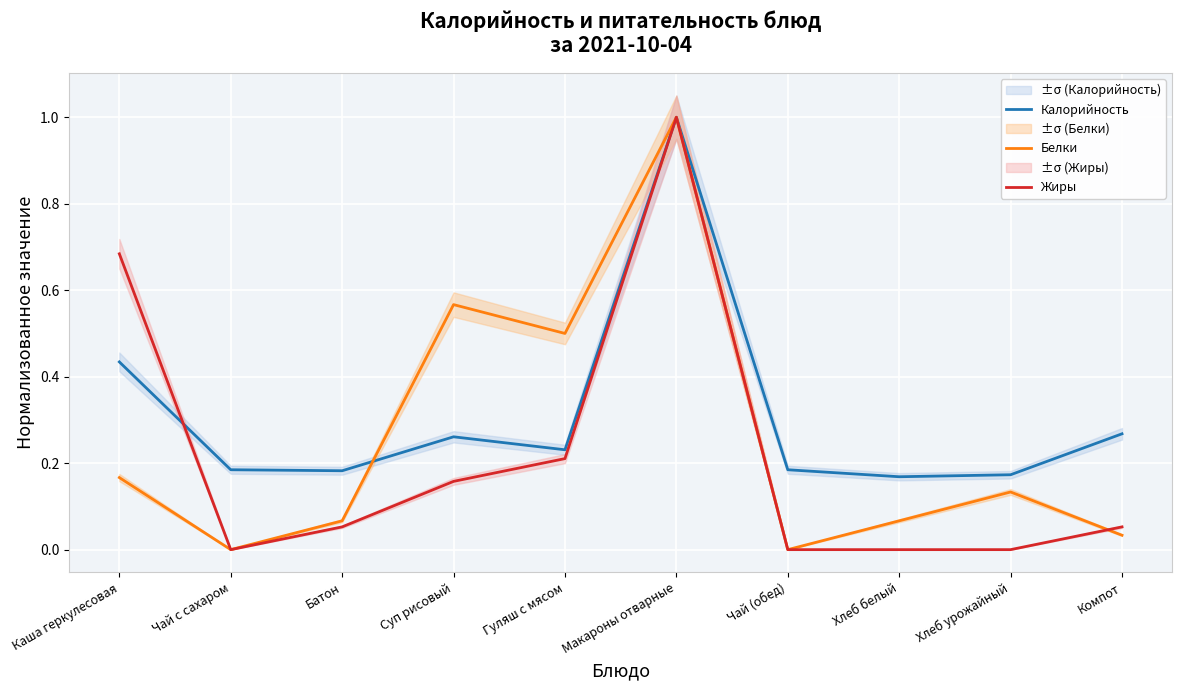

How many values in the Белки series exceed 0?

8